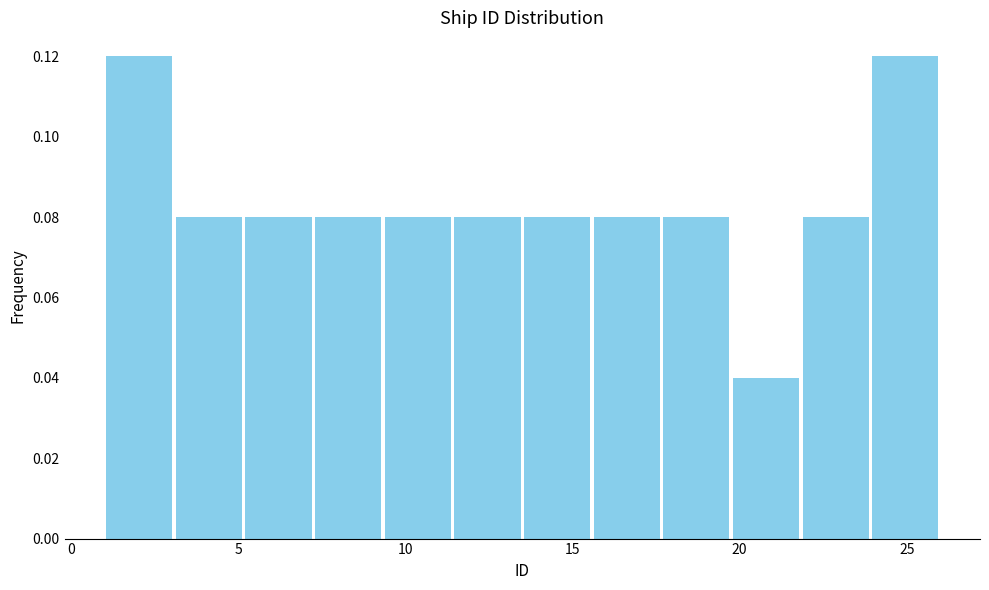

Reading left to right, list every bar in this chart as the range it spans on the x-axis followed by its height. Neither the bar edges nor the heights are printed on the chart, so give them approximately, as read against the axes.

1.0 to 3.0: 0.12
3.0 to 5.0: 0.08
5.0 to 7.5: 0.08
7.5 to 9.5: 0.08
9.5 to 11.5: 0.08
11.5 to 13.5: 0.08
13.5 to 15.5: 0.08
15.5 to 17.5: 0.08
17.5 to 20.0: 0.08
20.0 to 22.0: 0.04
22.0 to 24.0: 0.08
24.0 to 26.0: 0.12